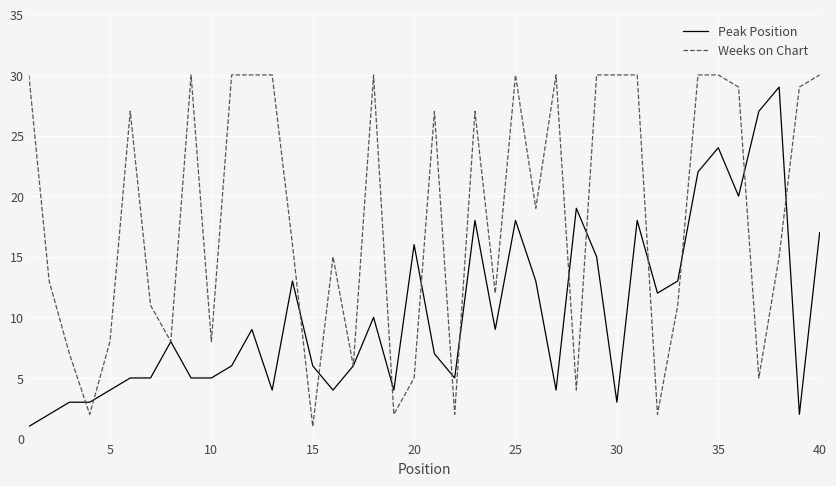

Which series has the largest total across all categories?

Weeks on Chart